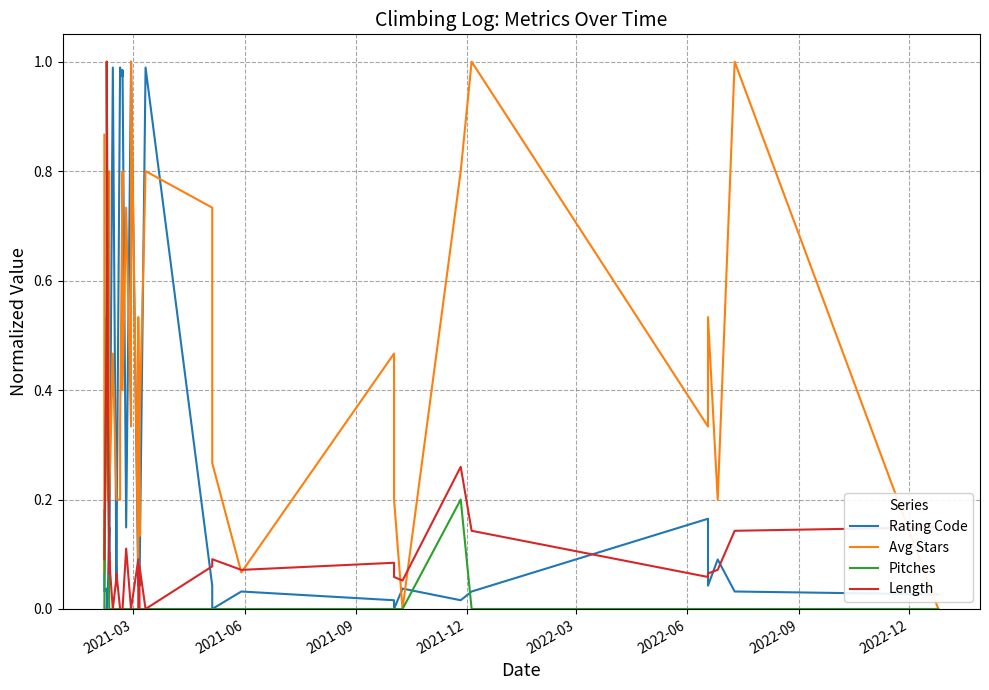

Reading right to left, transcribe all the data shown in this chart.

Rating Code: 0.0	0.0	0.1	0.0	0.2	0.0	0.0	0.0	0.0	0.0	0.0	0.0	0.0	1.0	0.0	0.1	0.1	0.0	1.0	1.0	0.1	1.0	1.0	1.0	1.0	1.0	1.0	0.1	0.0	1.0	0.1	0.1	0.1	0.1	0.0	0.0	0.0	0.0	0.0	0.2
Avg Stars: 0.0	1.0	0.2	0.5	0.3	1.0	0.8	0.0	0.2	0.5	0.1	0.3	0.7	0.8	0.3	0.1	0.5	0.1	1.0	0.3	0.7	0.4	0.7	0.8	0.3	0.2	0.2	0.2	0.2	0.5	0.2	0.2	0.4	0.8	0.2	0.5	0.5	0.1	0.3	0.9
Pitches: 0.0	0.0	0.0	0.0	0.0	0.0	0.2	0.0	0.0	0.0	0.0	0.0	0.0	0.0	0.0	0.0	0.0	0.0	0.0	0.0	0.0	0.0	0.0	0.0	0.0	0.0	0.0	0.0	0.0	0.0	0.0	0.0	0.0	0.0	0.4	1.0	0.6	0.0	0.0	0.0
Length: 0.1	0.1	0.1	0.1	0.1	0.1	0.3	0.1	0.1	0.1	0.1	0.1	0.1	0.0	0.1	0.0	0.0	0.1	0.0	0.0	0.1	0.0	0.0	0.0	0.0	0.0	0.0	0.1	0.1	0.0	0.1	0.1	0.1	0.1	0.3	1.0	0.5	0.1	0.1	0.1